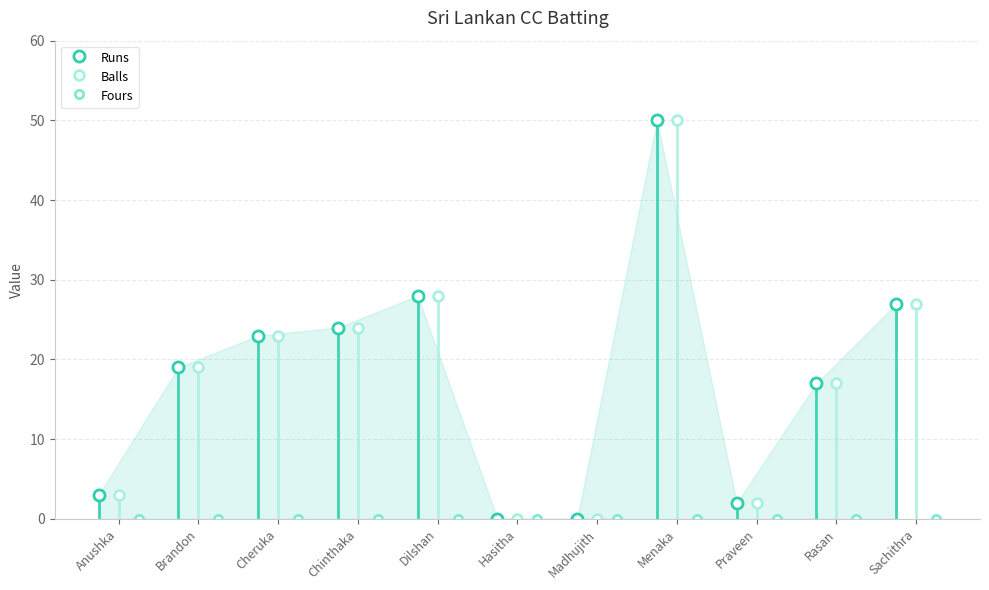

Between Anushka and Dilshan, which is larger?

Dilshan